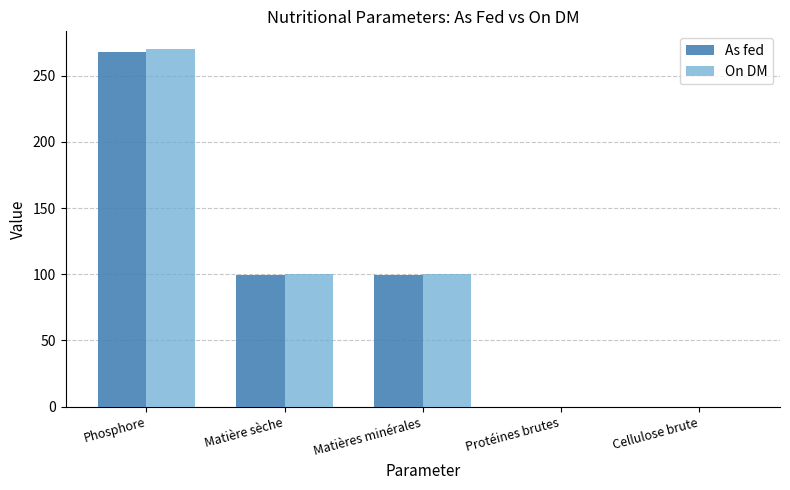

What value does the On DM series have at Phosphore?

270.0